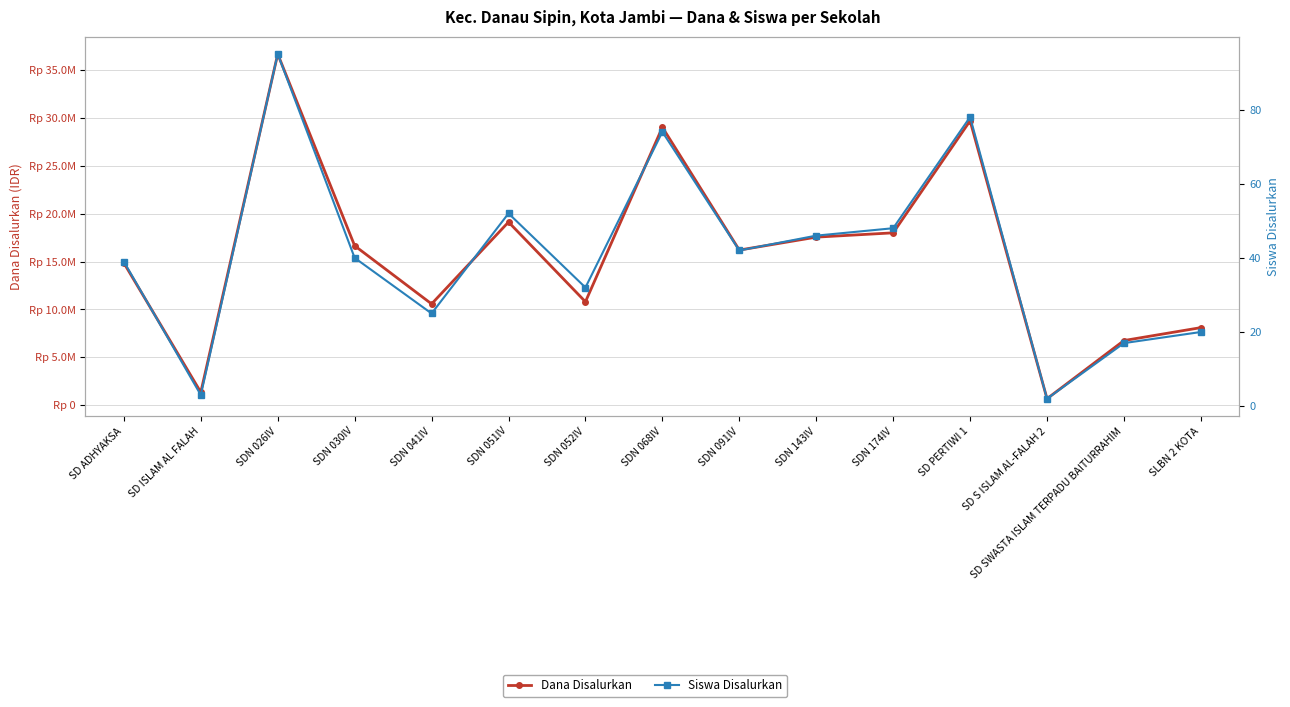

The value of Dana Disalurkan at SD PERTIWI 1 is 29700000. True or false?

True